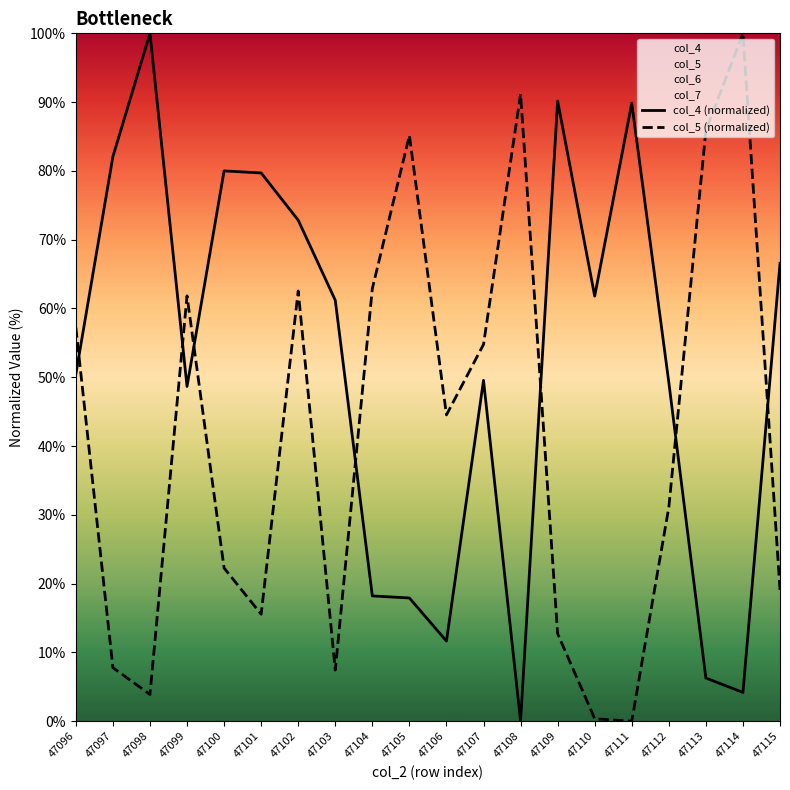

Reading right to left, list all the values displayed in this chart.

col_4 (normalized): 66.6	4.2	6.3	49.3	89.9	61.8	90.1	0.0	49.6	11.6	17.9	18.2	61.2	72.8	79.7	80.0	48.7	100.0	82.1	50.4
col_5 (normalized): 19.1	100.0	85.9	31.1	0.0	0.4	12.7	91.2	54.8	44.5	85.2	62.9	7.4	62.5	15.5	22.3	61.8	3.9	7.8	57.2